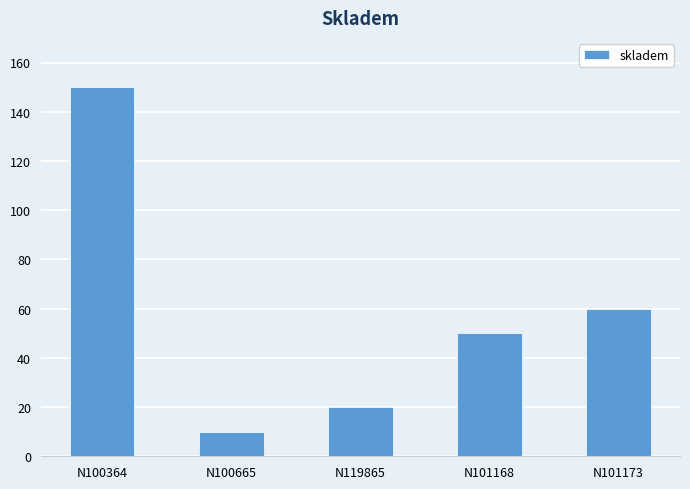

What position from the right is N101168?

2